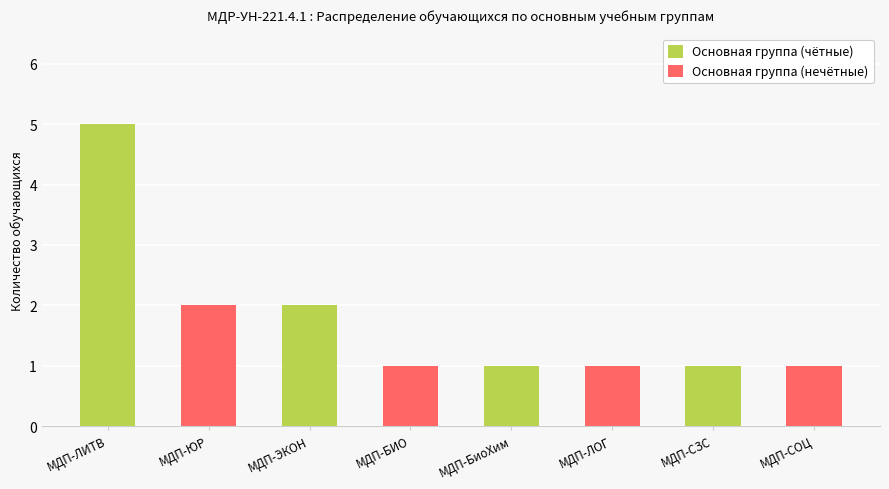

What is the average value of the Основная группа (чётные) series?

2